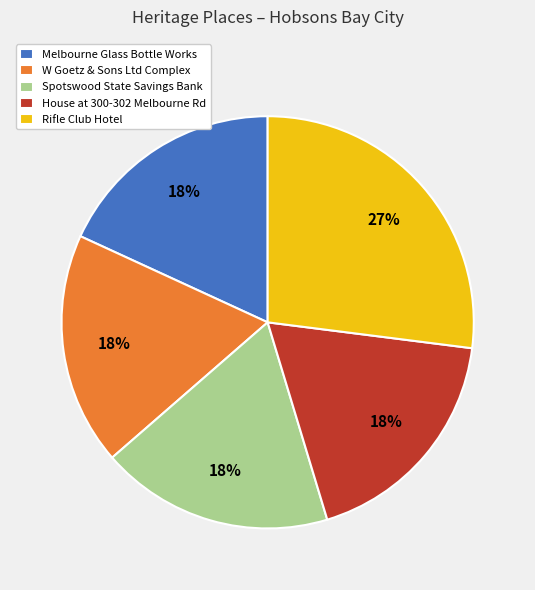

Which slice is the largest?

Rifle Club Hotel